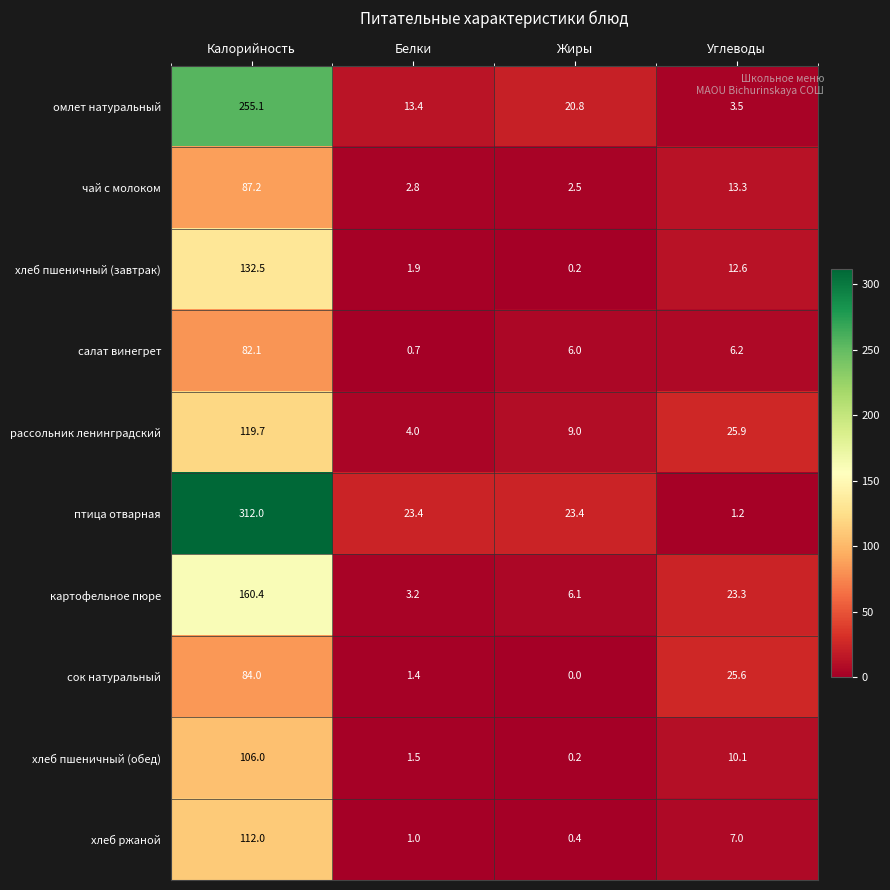

The value of рассольник ленинградский at Белки is 7.2. True or false?

False